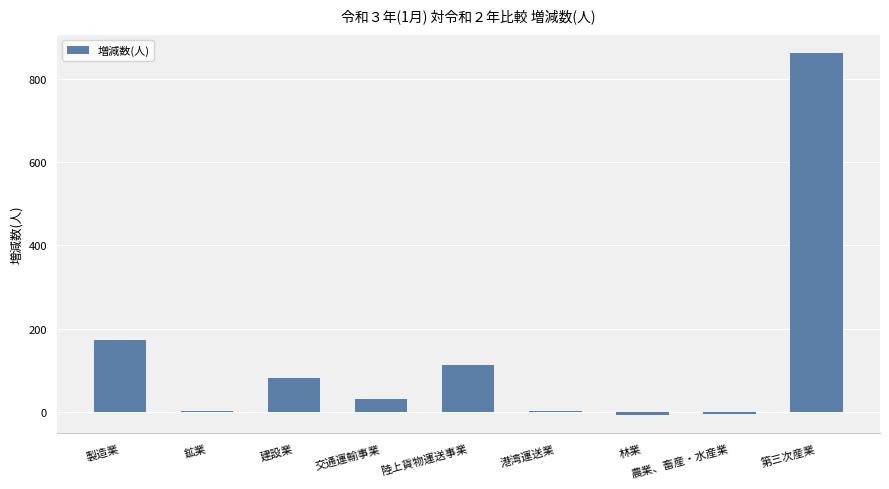

The value at 第三次産業 is 1172. True or false?

False